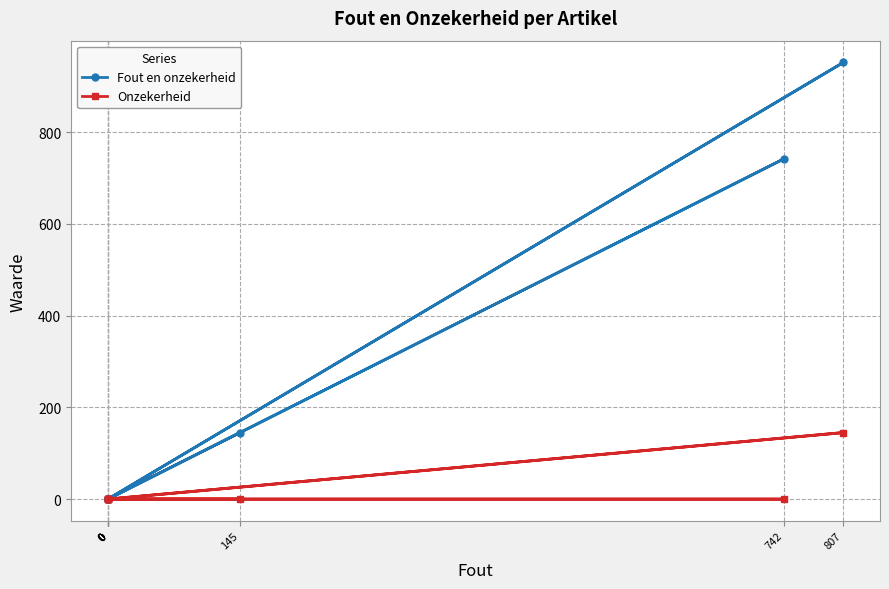

What is the highest value of the Onzekerheid series?

145